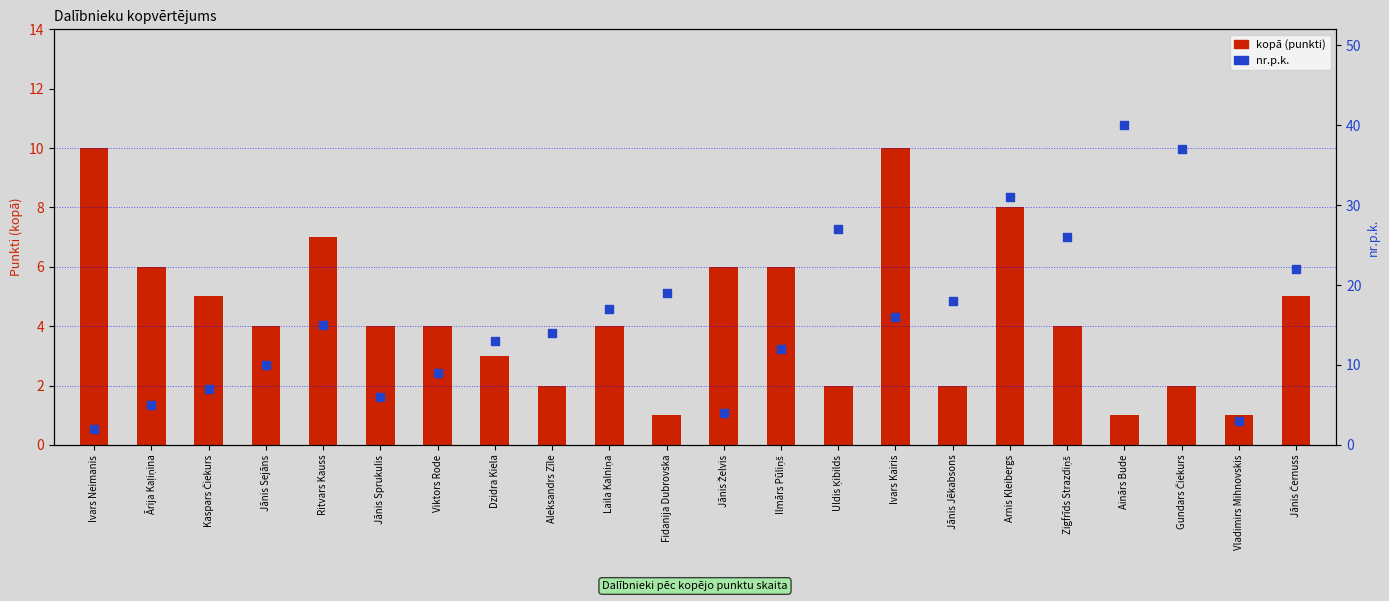

At which category is the sum across all series the highest?

Ainārs Bude